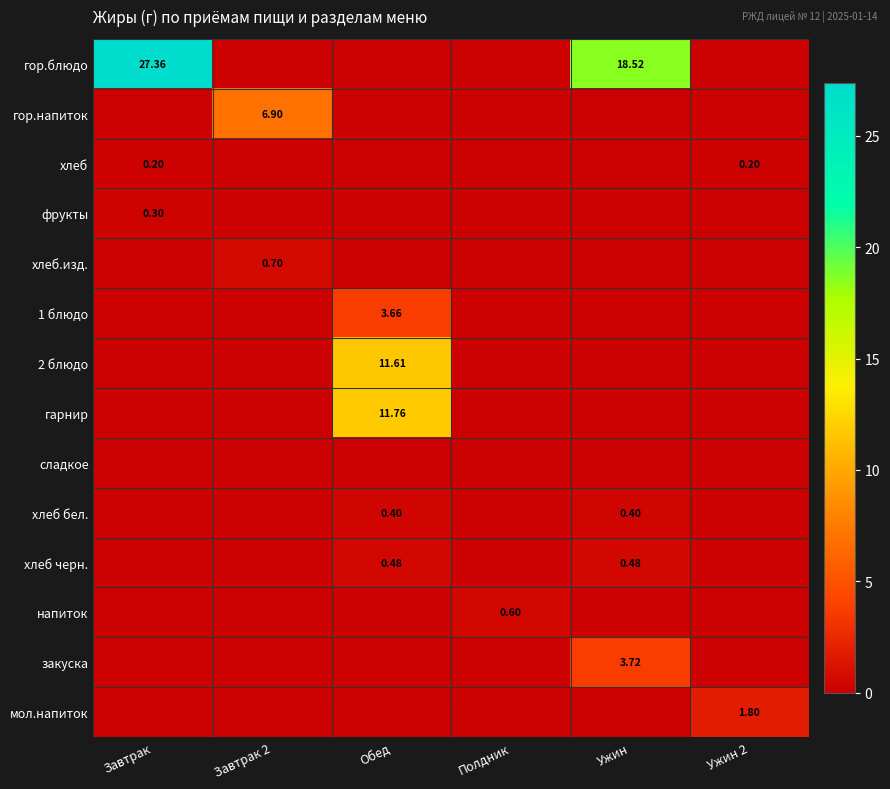

The хлеб series shows 0.0 at Ужин. True or false?

True